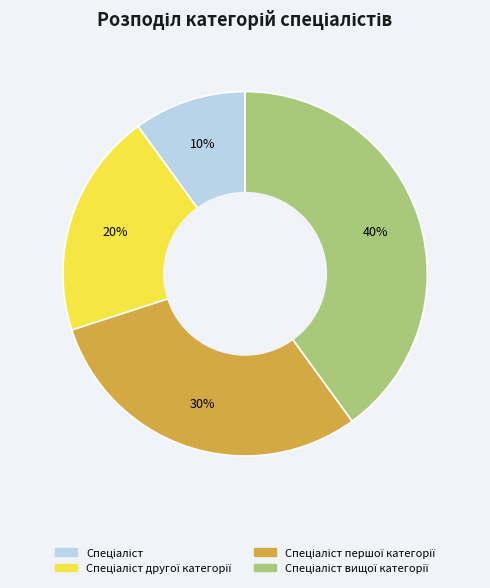

Is there any slice that represents more than half of the pie?

No